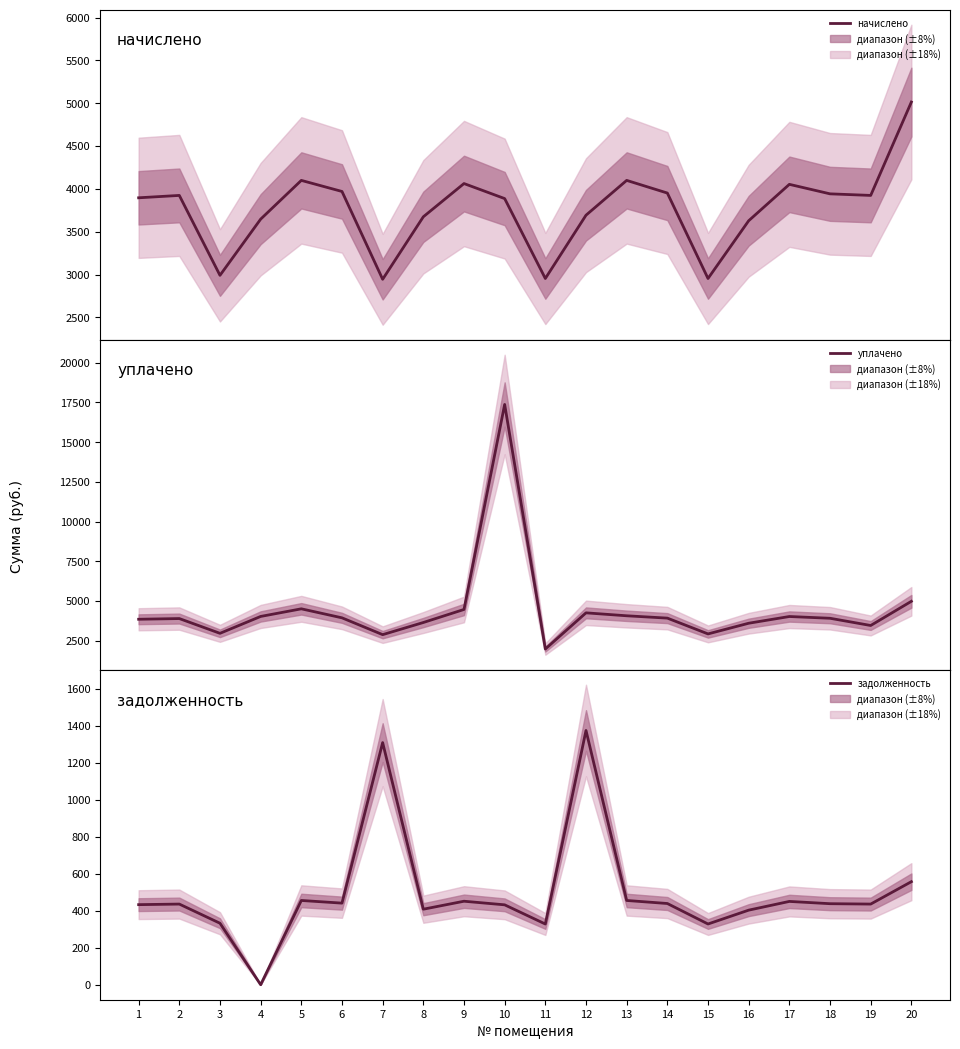

What is the total value across all series at 3?

6303.4